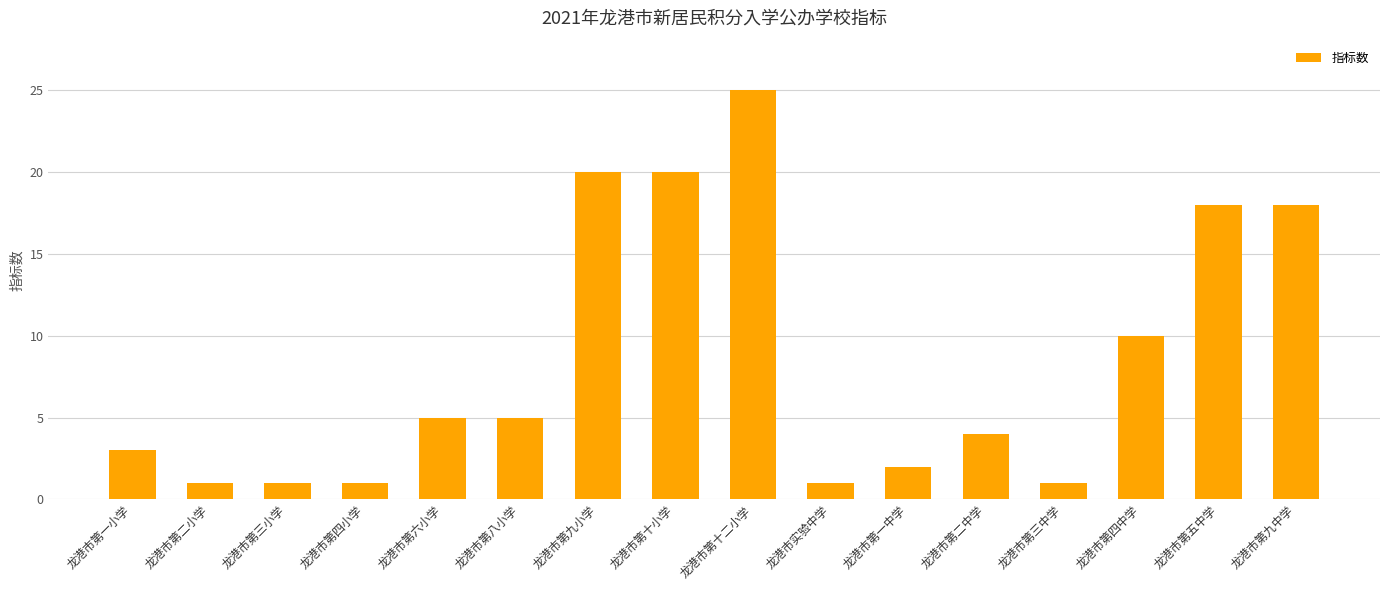

Reading left to right, transcribe all the data shown in this chart.

3	1	1	1	5	5	20	20	25	1	2	4	1	10	18	18